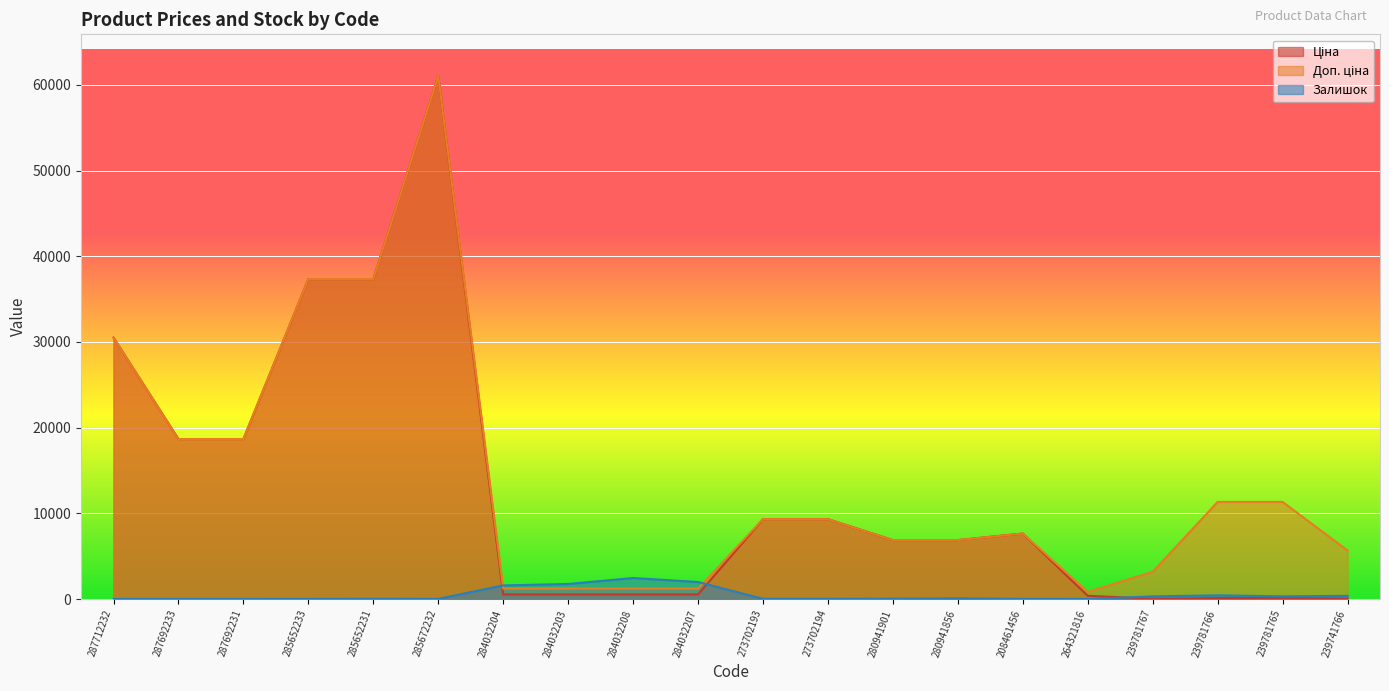

Is it true that Доп. ціна equals 664.4 at 284032203?

False